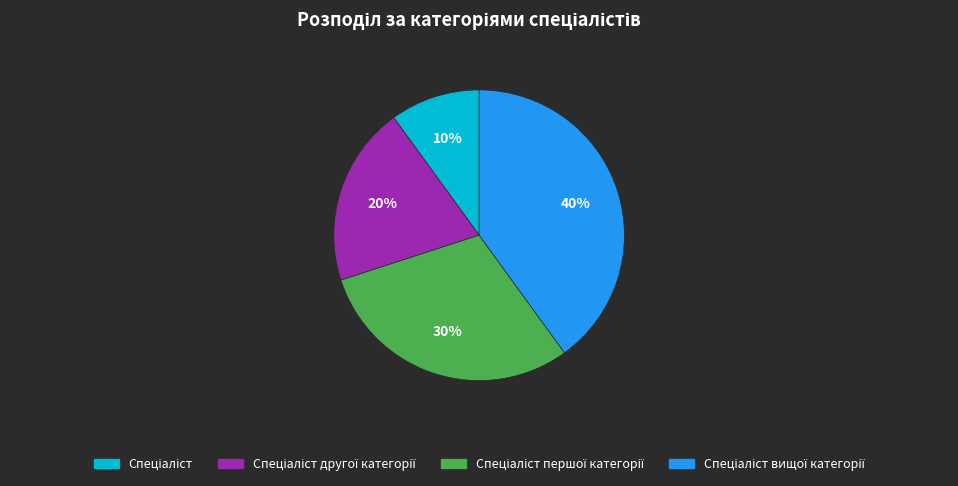

Is there a majority slice in this chart?

No